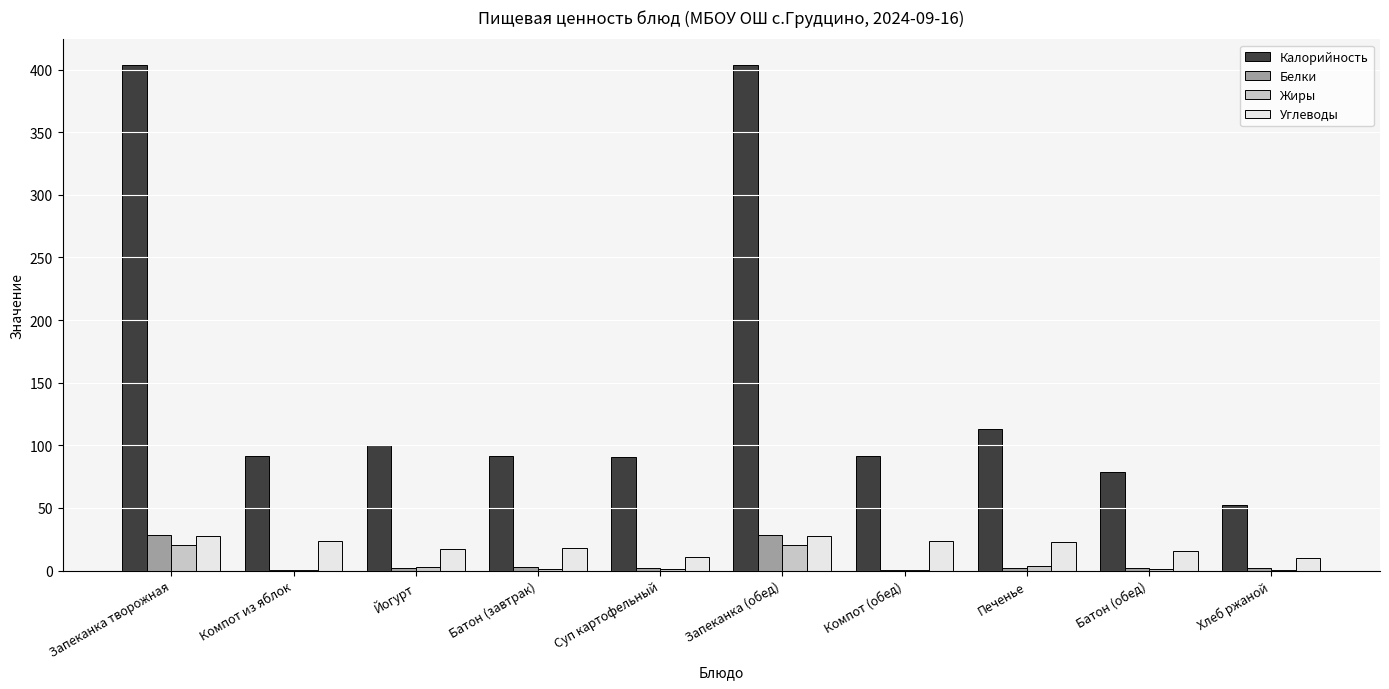

Between Запеканка (обед) and Хлеб ржаной, which series saw the biggest shift?

Калорийность